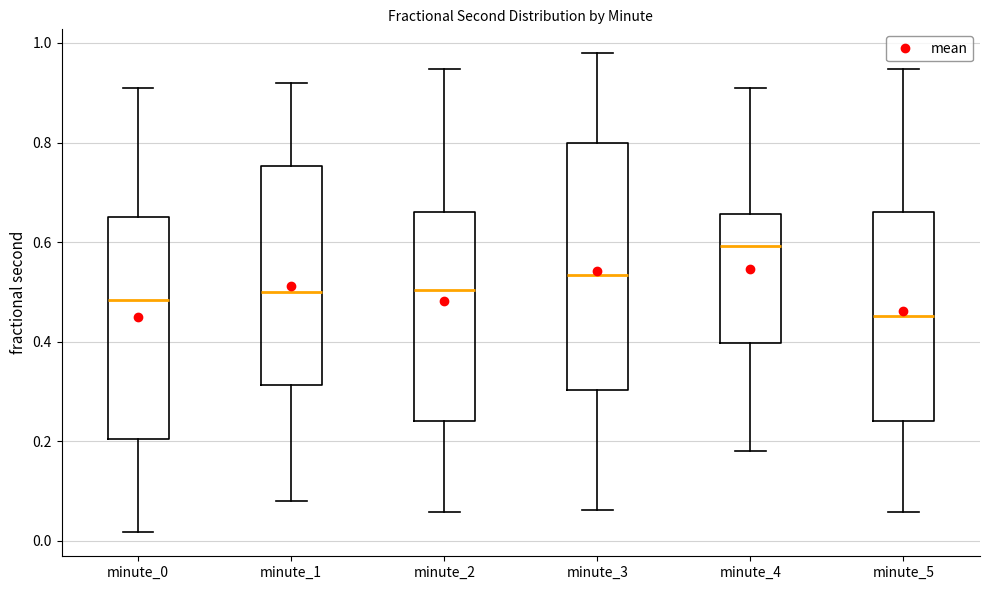

Where is the upper edge of the box for minute_1 on the y-axis? The values are not printed on the chart, so give them approximately, as read against the axis.

0.76